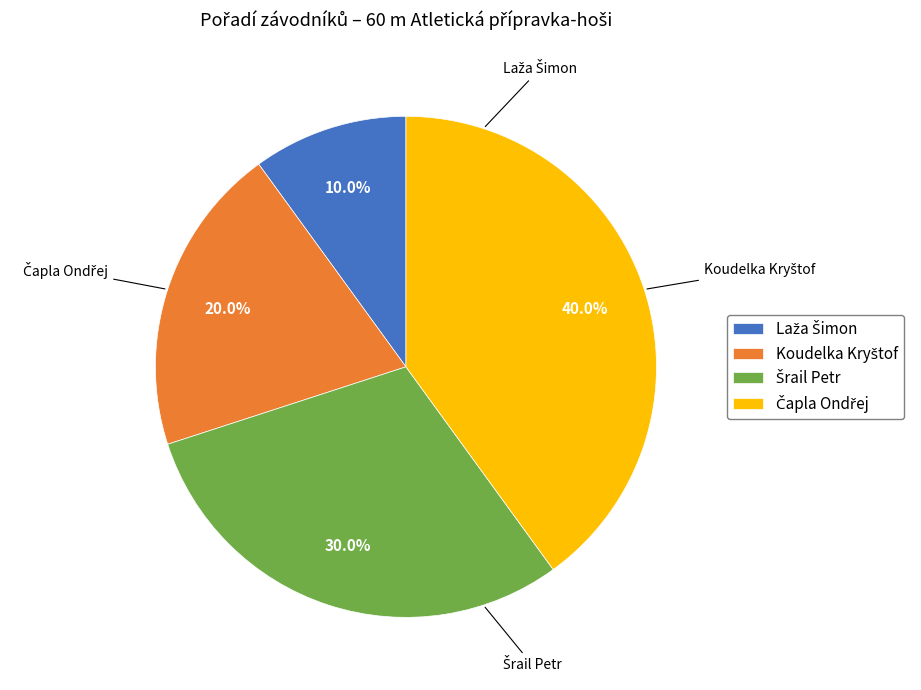

Does any single category account for the majority?

No